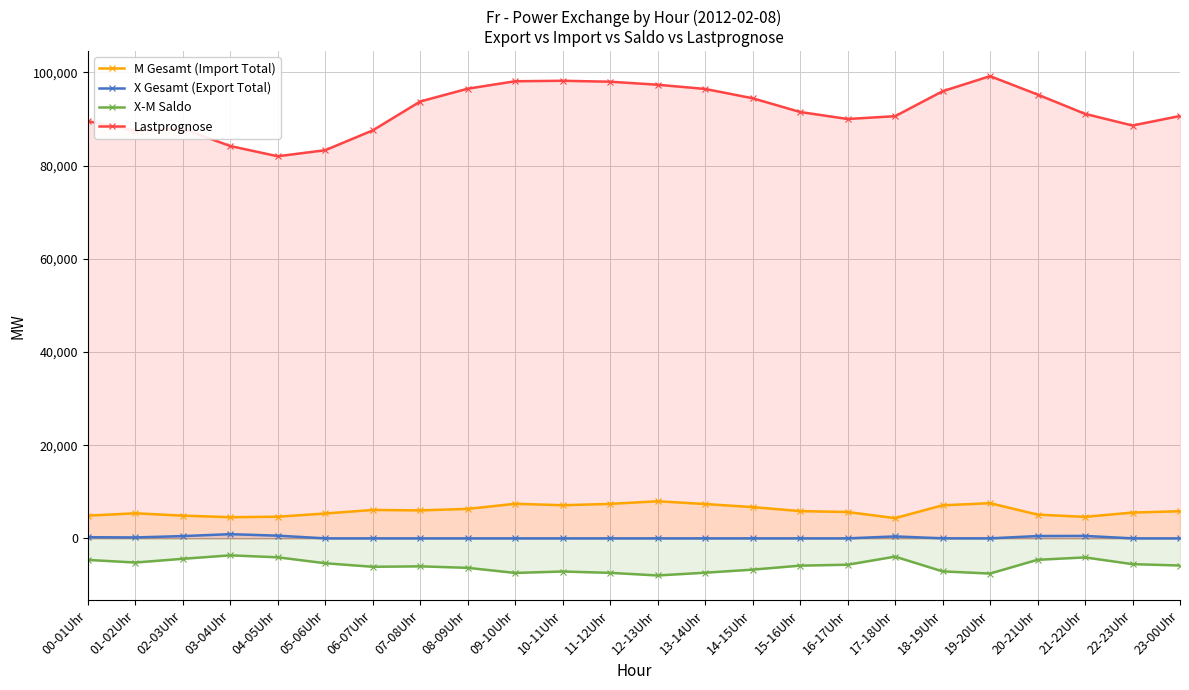

At which category is the sum across all series the highest?

19-20Uhr